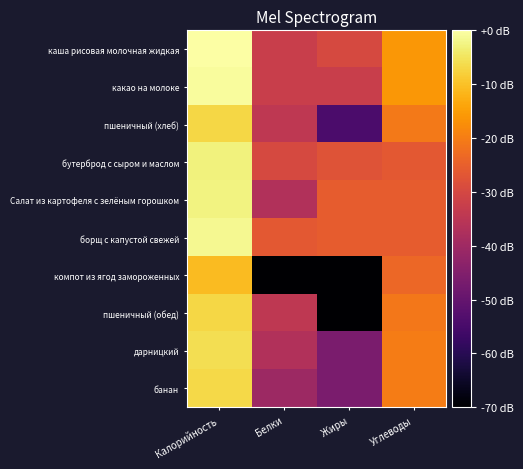

Which series has the largest total across all categories?

каша рисовая молочная жидкая